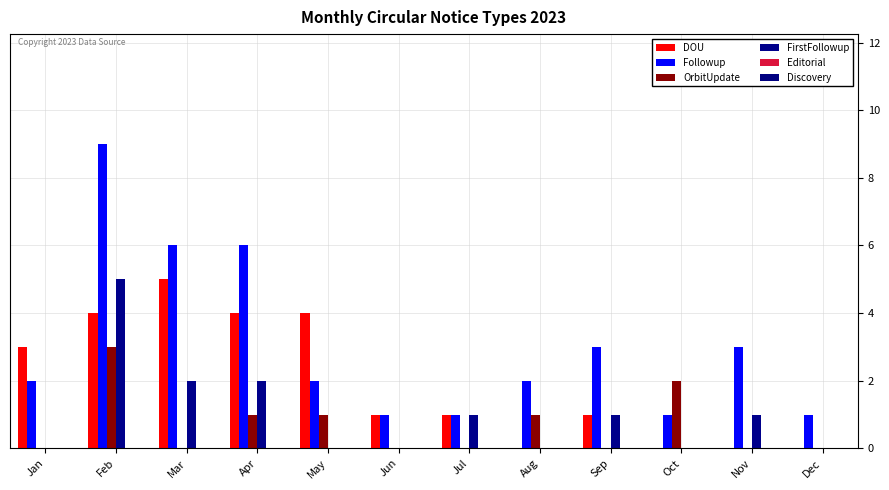

How many groups of bars are there?

12